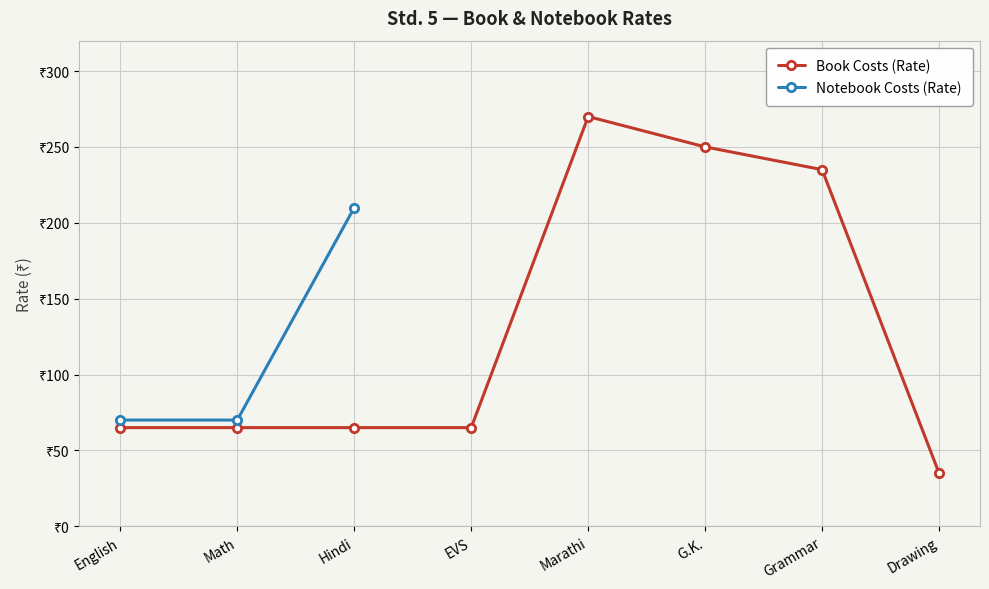

What position from the left is Math?

2